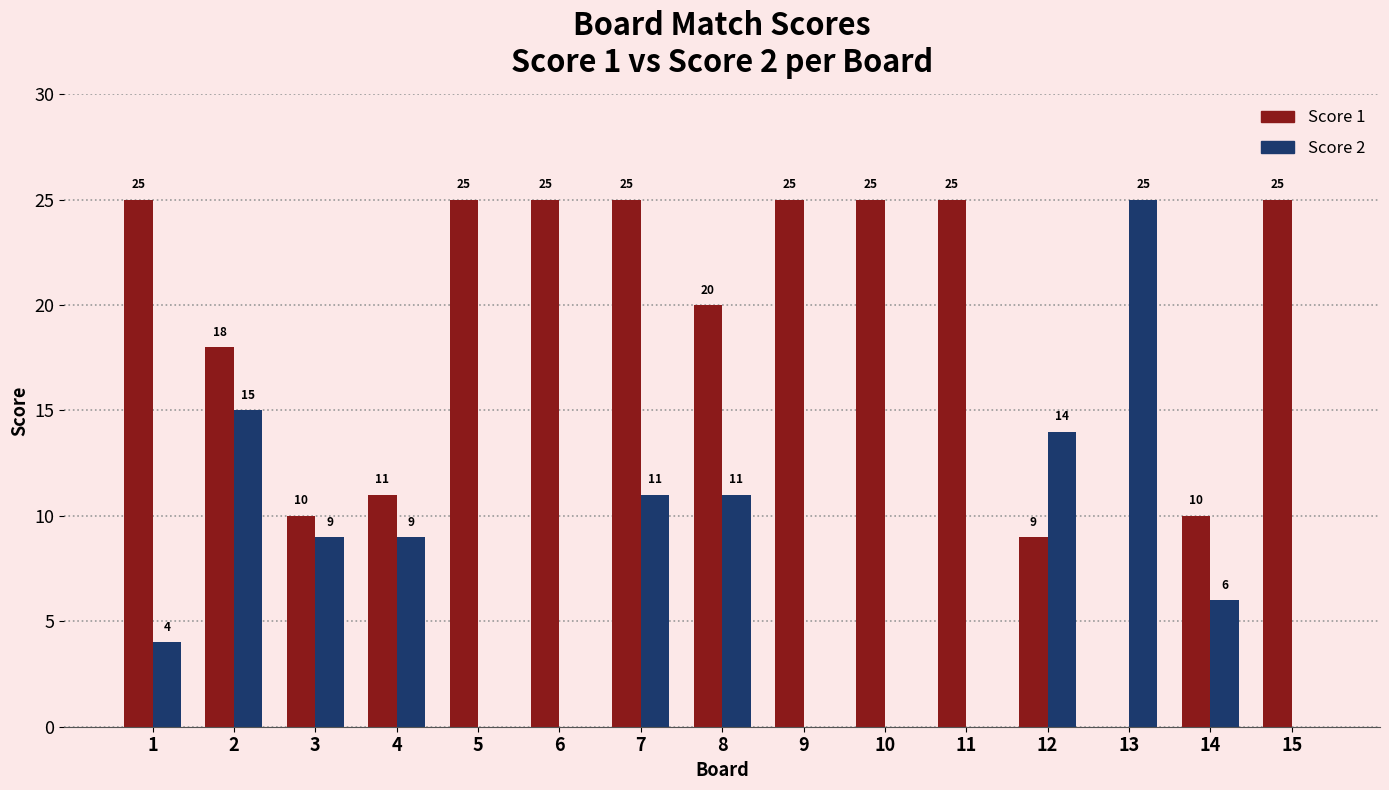

What is the approximate value of Score 2 at 4, to the nearest 5?

10